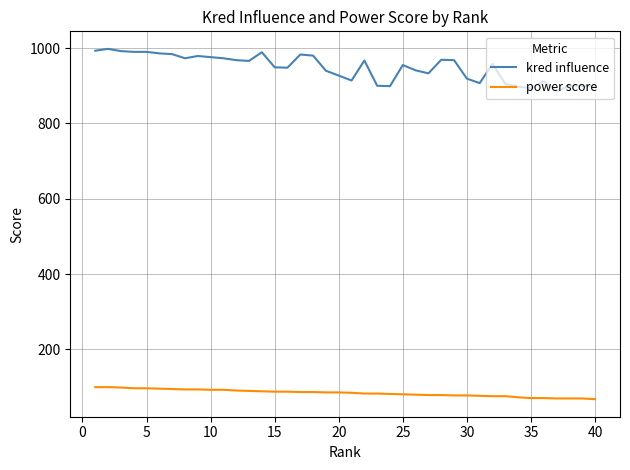

Rank the series by their maximum value, from highest to lowest.

kred influence, power score